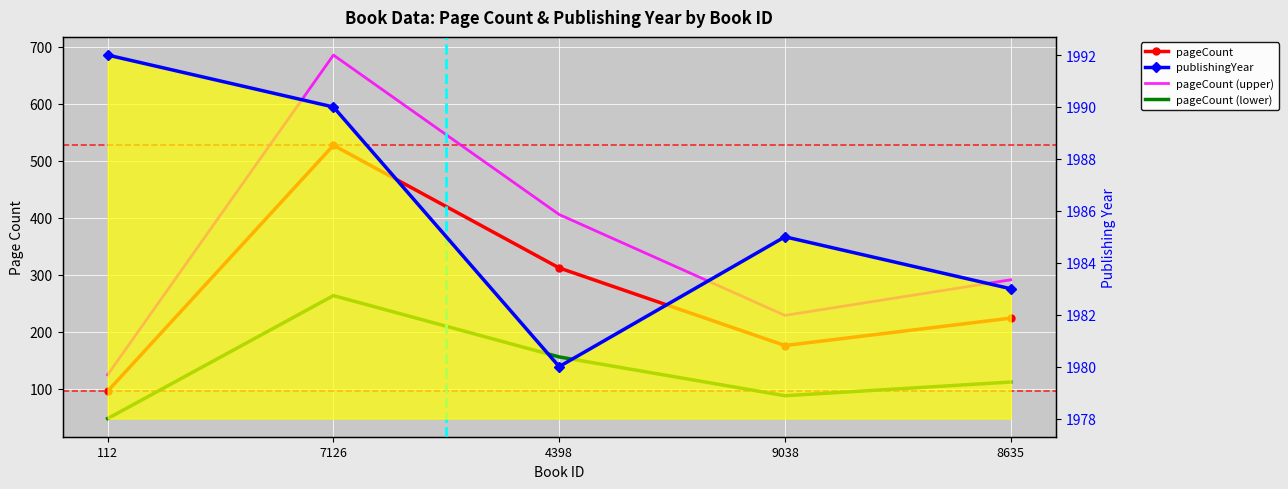

What is the difference between the pageCount (lower) values at 8635 and 4398?

44.0